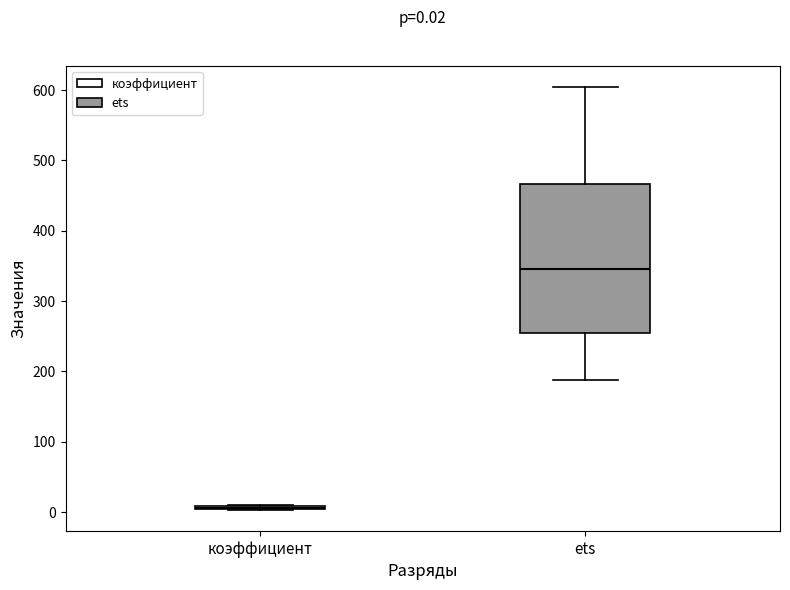

Which box is the tallest, from its lower edge to its upper edge?

ets